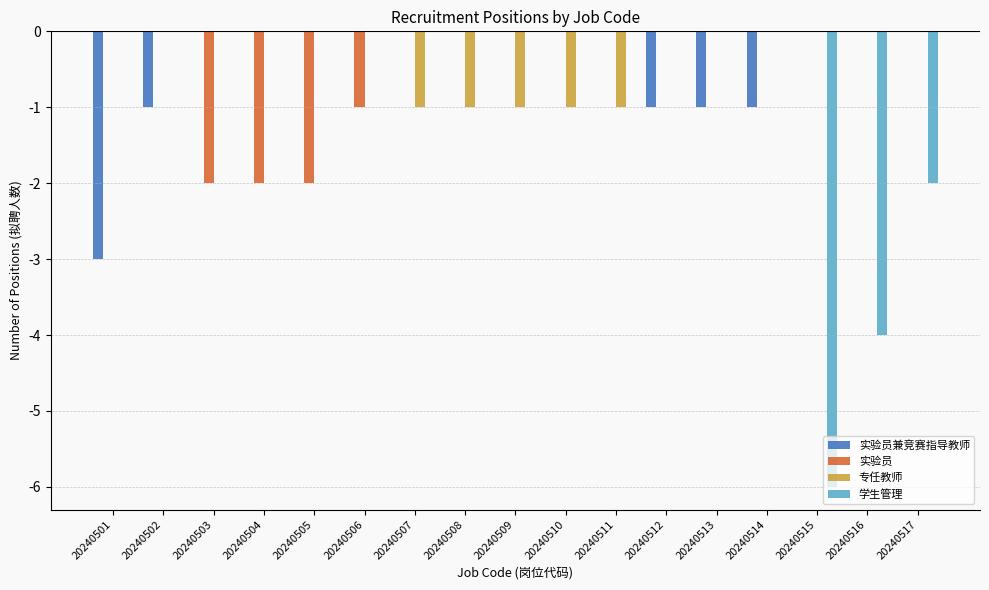

Reading right to left, what are all the values shown in this chart?

实验员兼竞赛指导教师: 0	0	0	-1	-1	-1	0	0	0	0	0	0	0	0	0	-1	-3
实验员: 0	0	0	0	0	0	0	0	0	0	0	-1	-2	-2	-2	0	0
专任教师: 0	0	0	0	0	0	-1	-1	-1	-1	-1	0	0	0	0	0	0
学生管理: -2	-4	-6	0	0	0	0	0	0	0	0	0	0	0	0	0	0